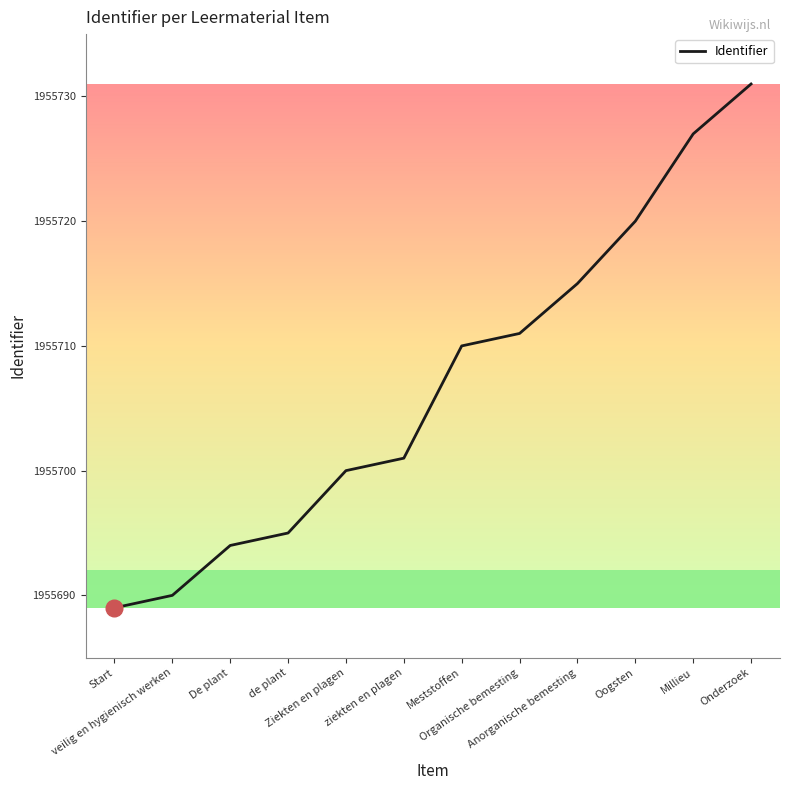

What position from the left is Organische bemesting?

8